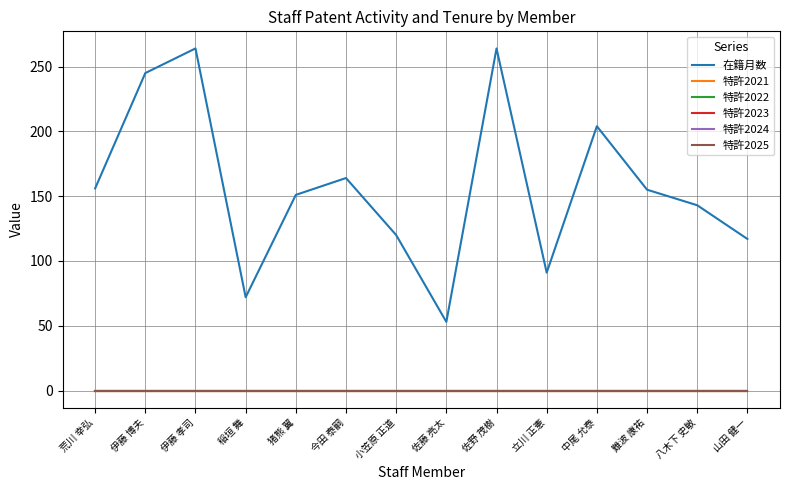

How many lines are shown in the chart?

6